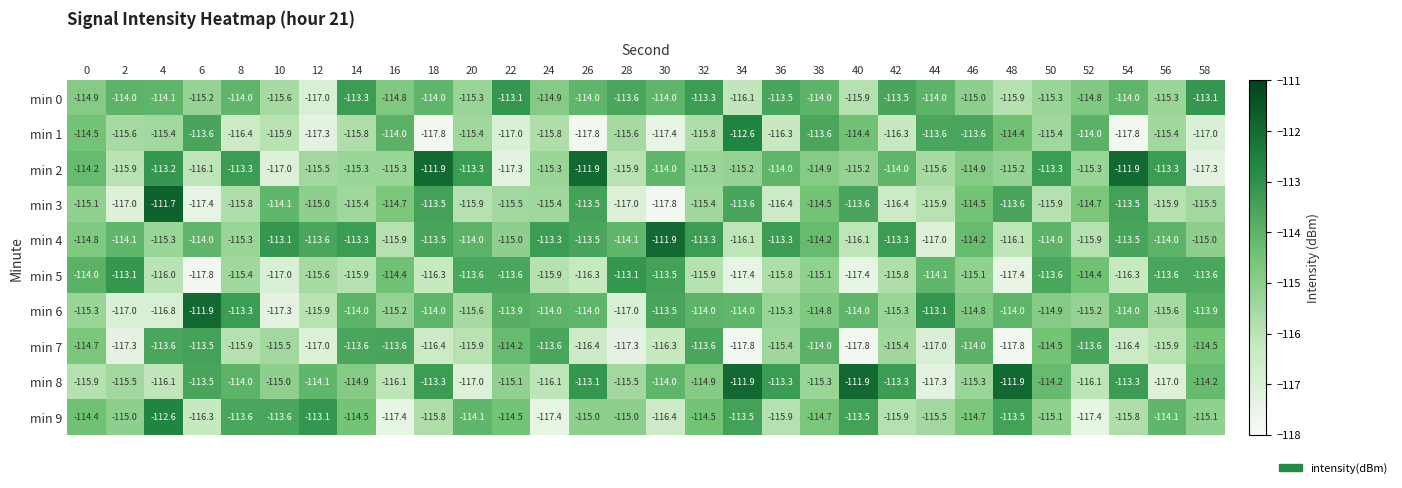

At which category is the sum across all series the highest?

4